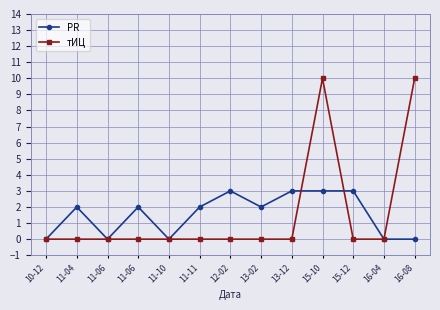

True or false: тИЦ has a value of 10 at 16-08.

True